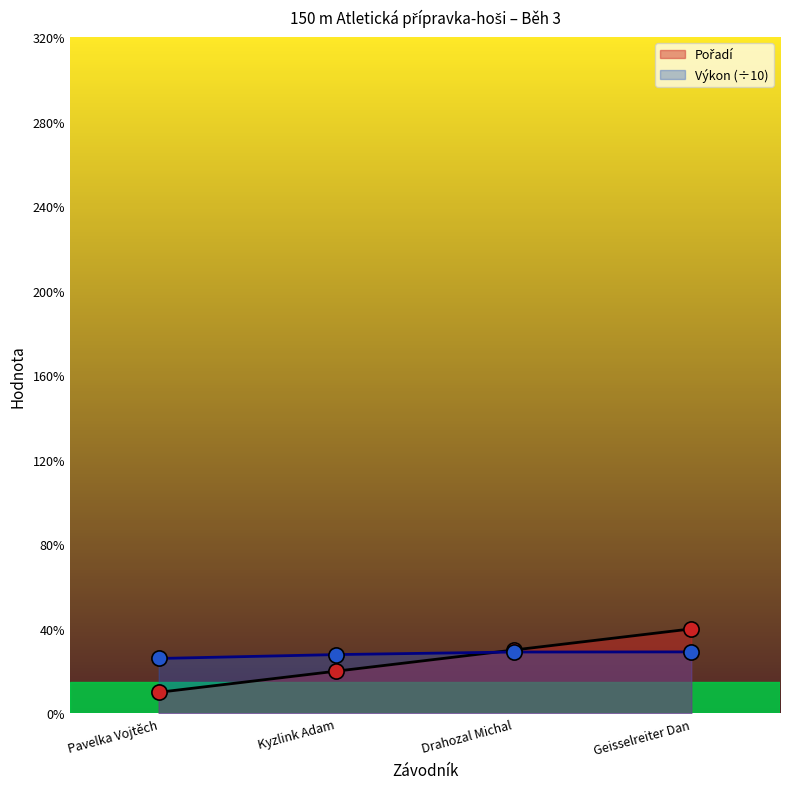

Which series contains the lowest Y value?

Pořadí